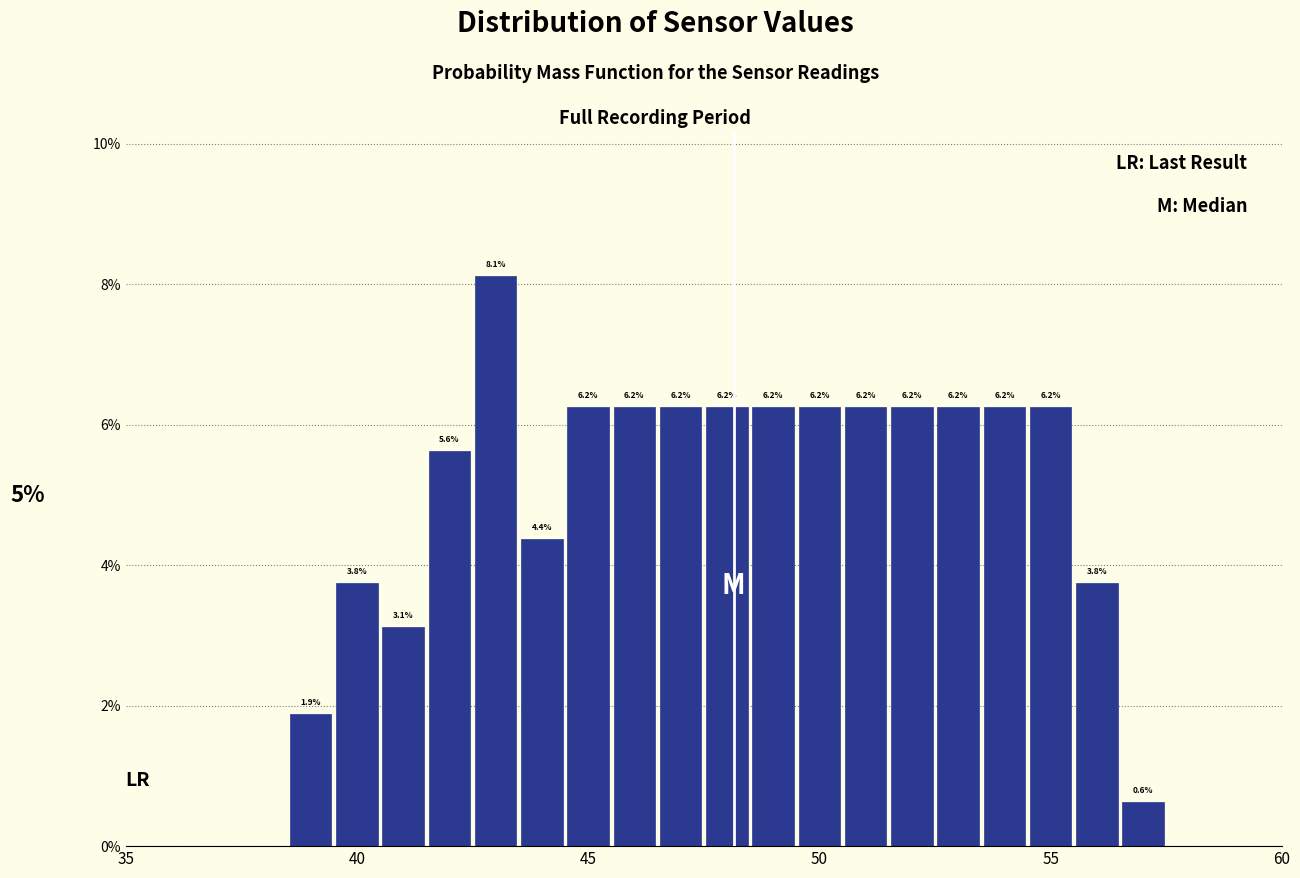

Read against the x-axis, roughly where is the centre of the tallest bar?

43.0